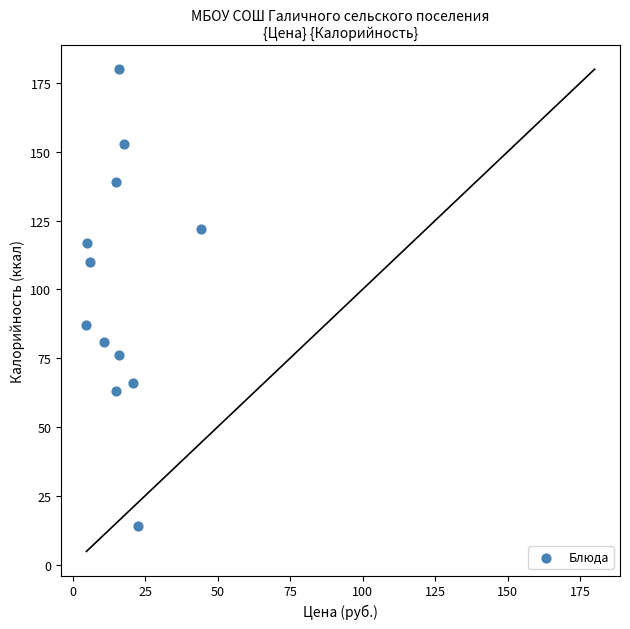

What Y value in the scatter plot is closest to 97?

87